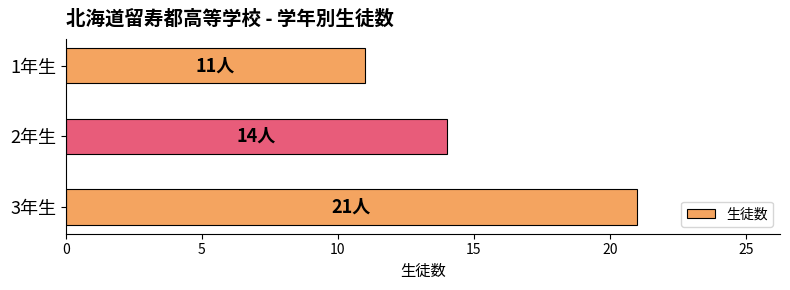

Rank the categories by value from lowest to highest.

1年生, 2年生, 3年生